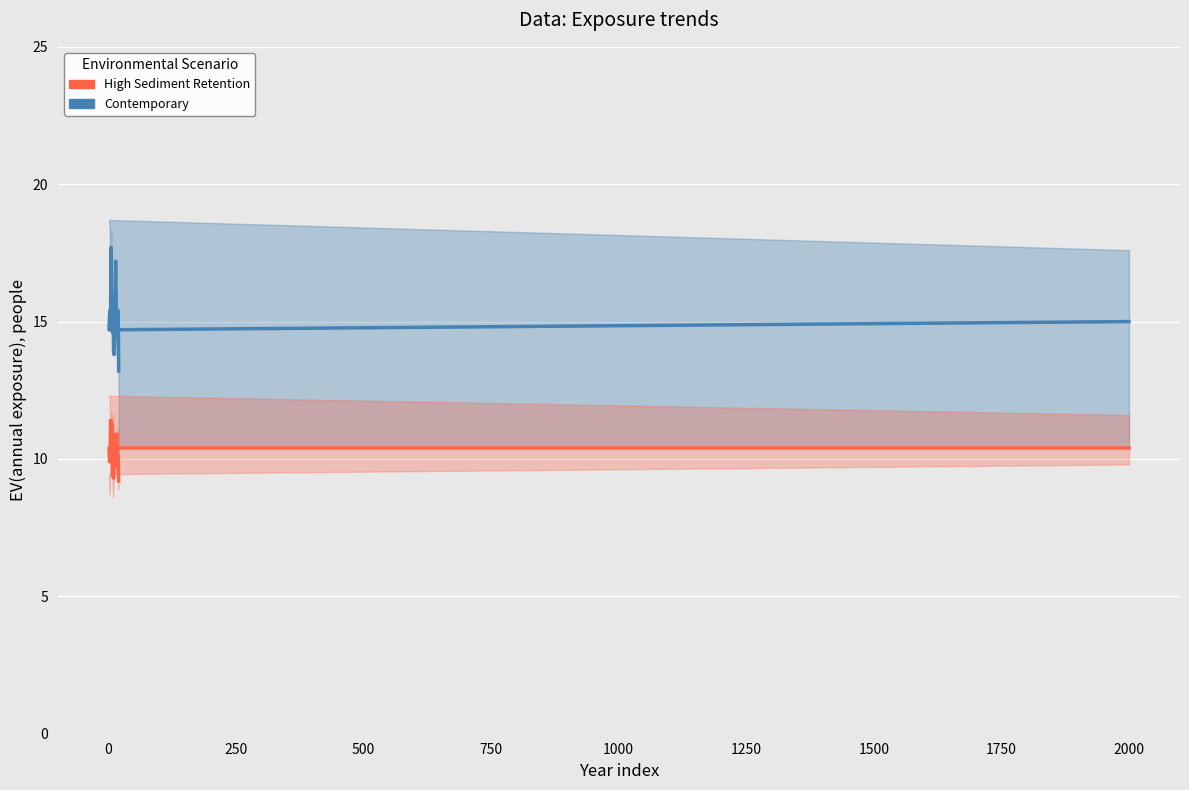

What is the minimum value for High Sediment Retention?

9.2